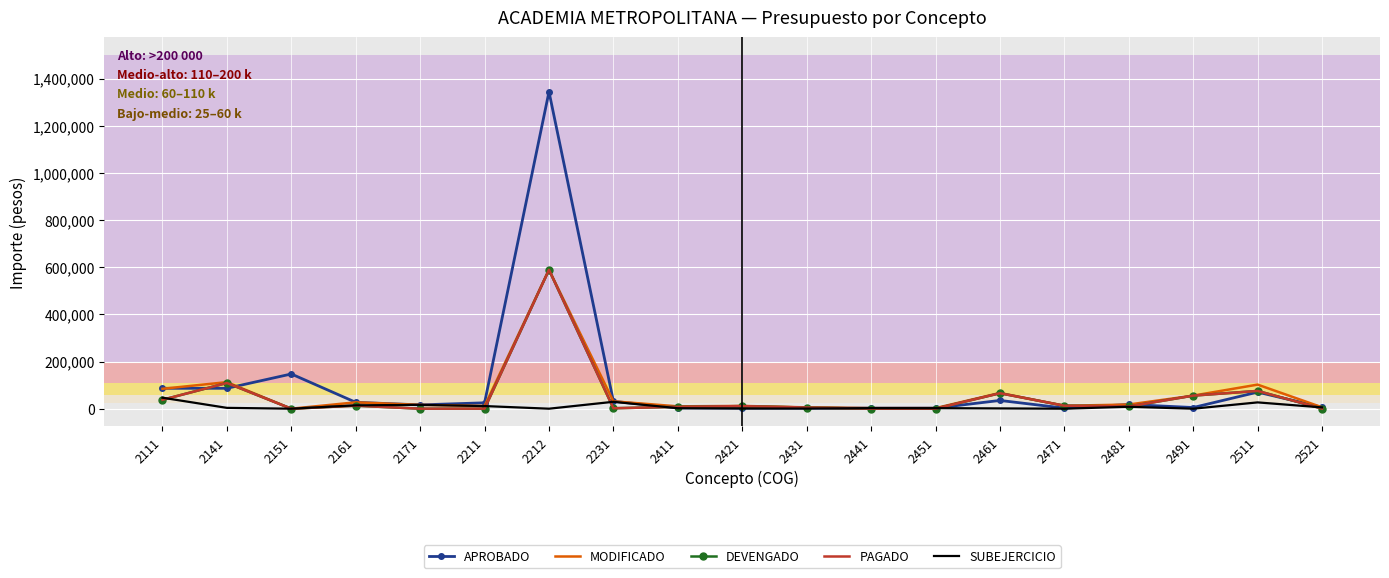

At which category is the sum across all series the highest?

2212